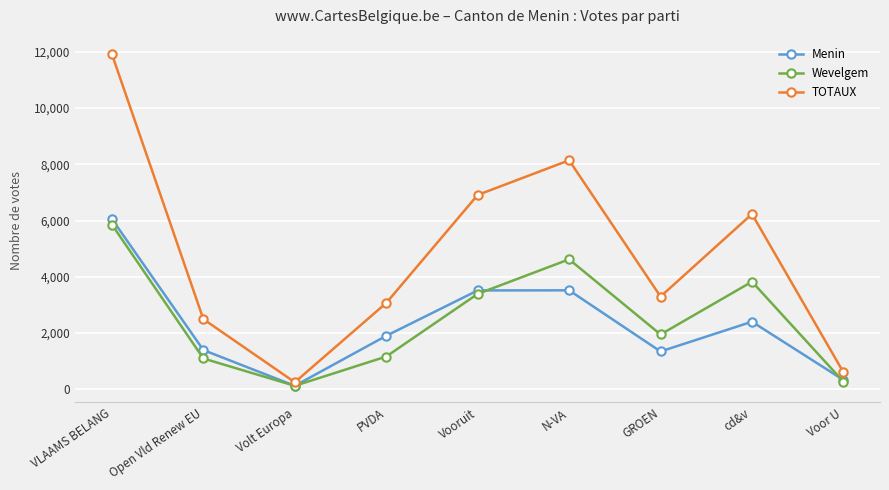

At which category does Wevelgem reach its first local peak?

N-VA